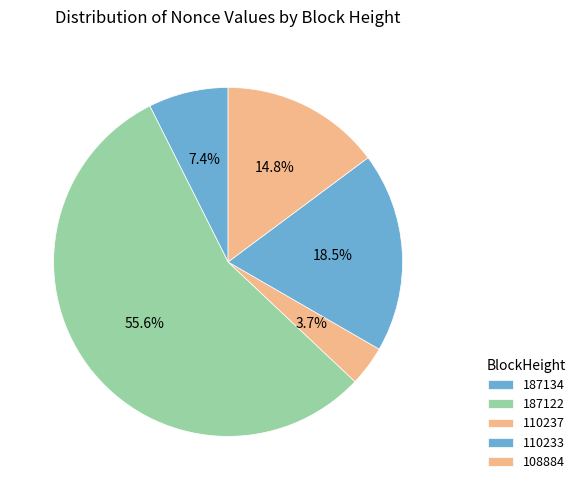

Which has a higher value, 187134 or 108884?

108884